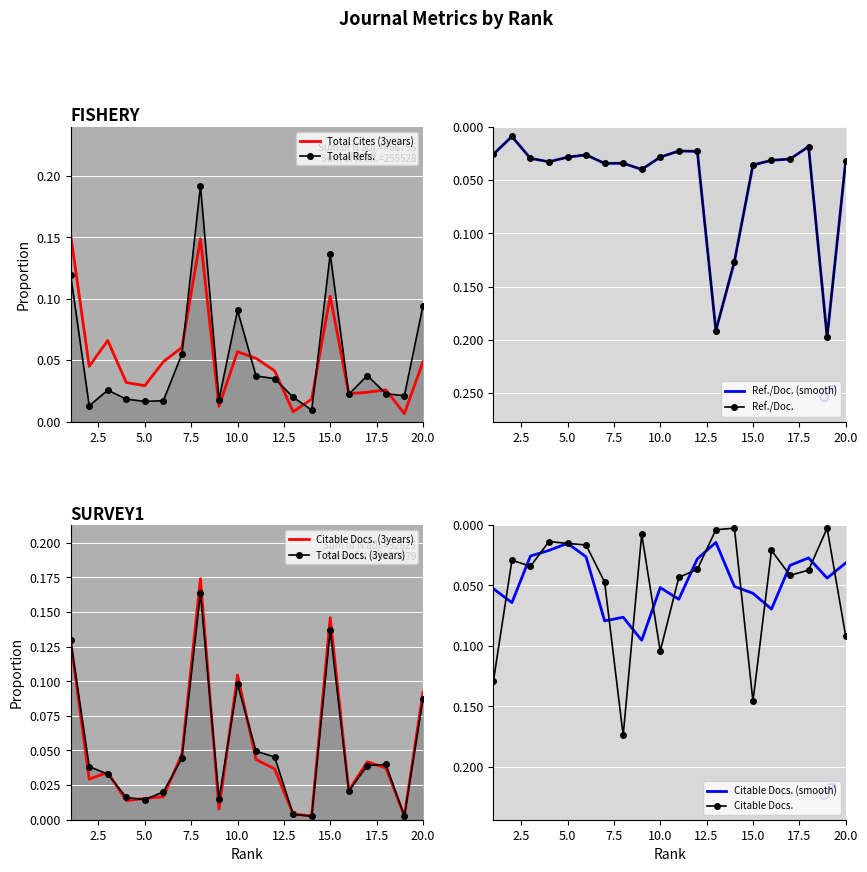

How many times do Total Cites (3years) and Total Docs. (3years) cross each other?

9